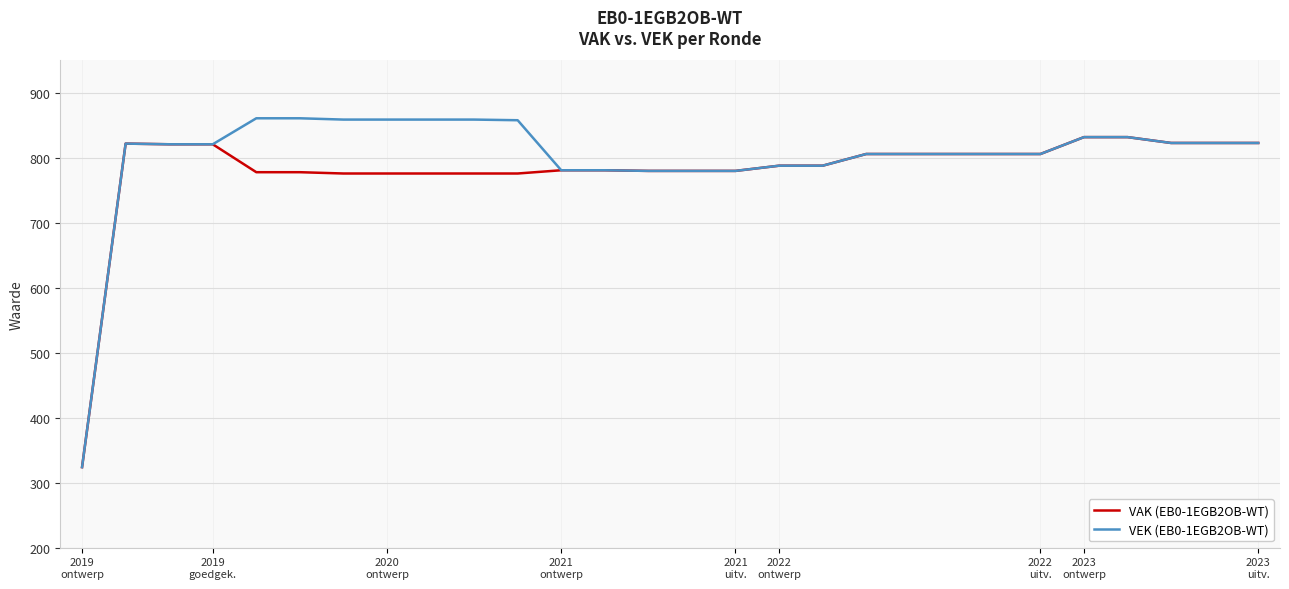

What is the maximum value for VAK (EB0-1EGB2OB-WT)?

832